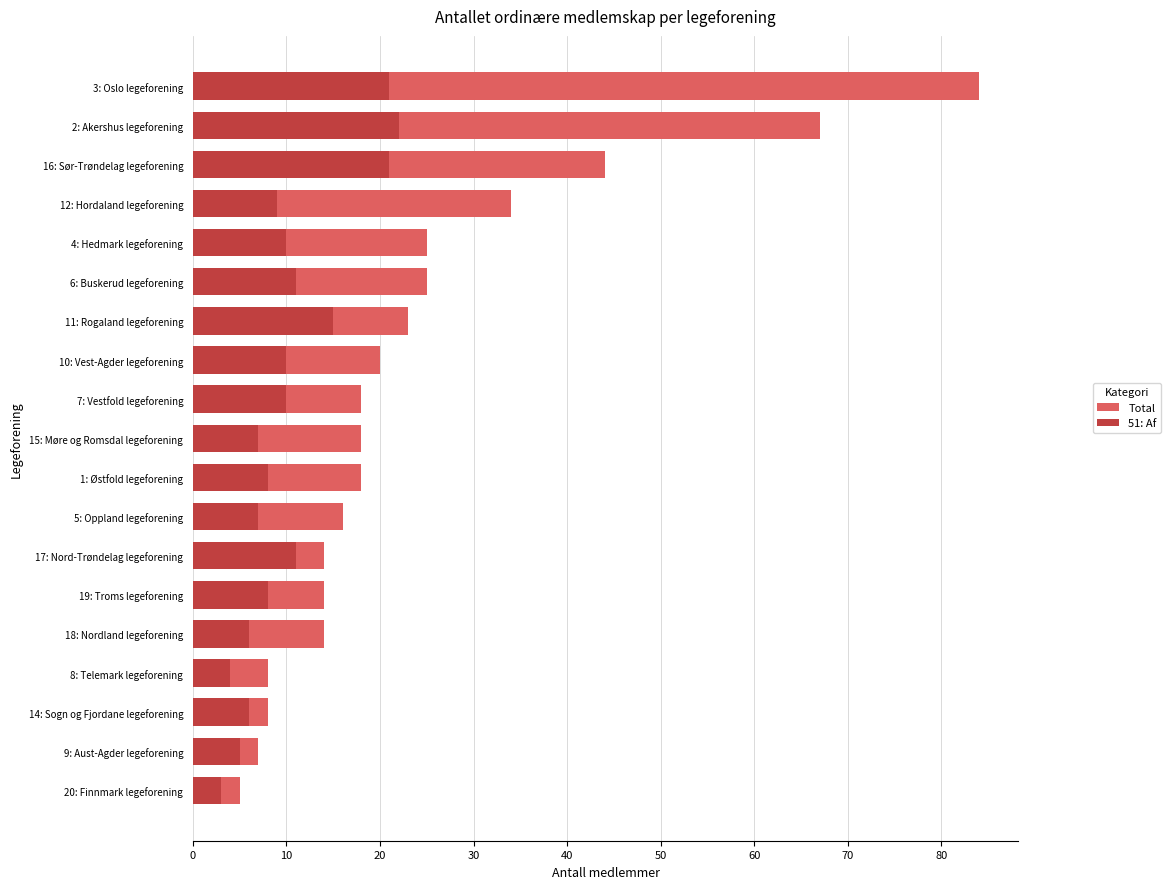

What is the spread (max minus min) of values at 16: Sør-Trøndelag legeforening?

23